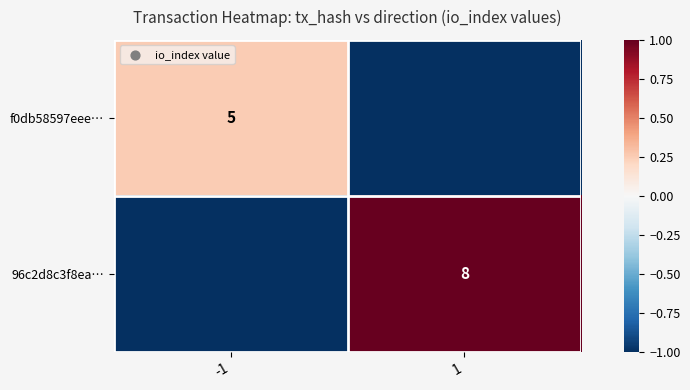

Is the value of f0db58597eee… at -1 greater than the value of 96c2d8c3f8ea… at 1?

No